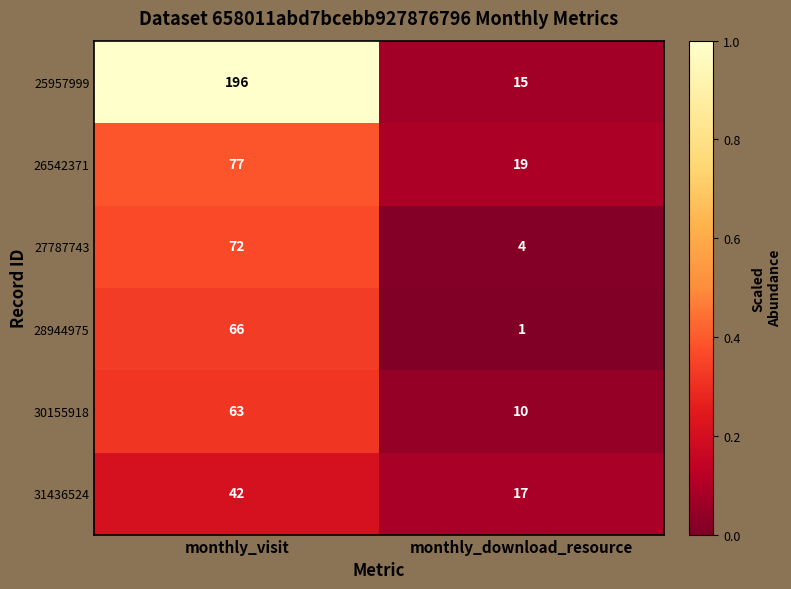

What is the difference between the highest and lowest values at monthly_visit?

154